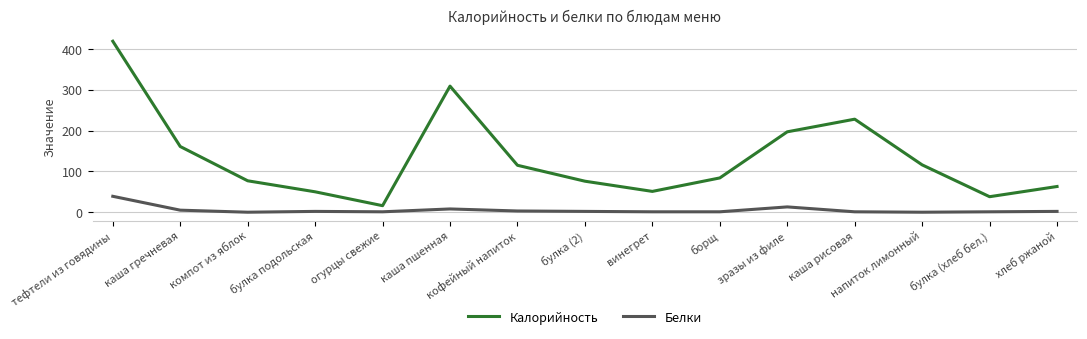

What is the spread (max minus min) of values at булка (2)?

74